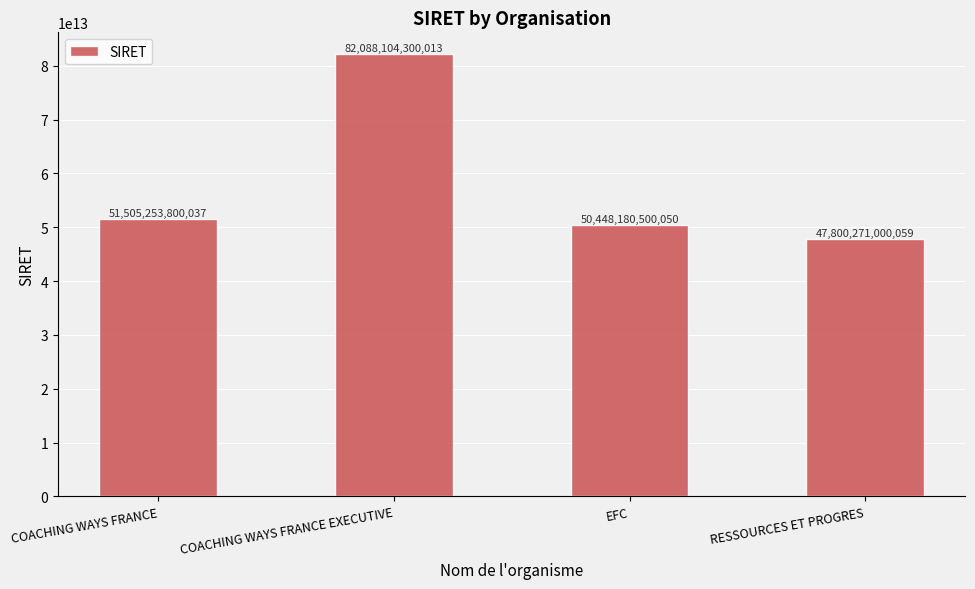

Between RESSOURCES ET PROGRES and COACHING WAYS FRANCE, which is larger?

COACHING WAYS FRANCE